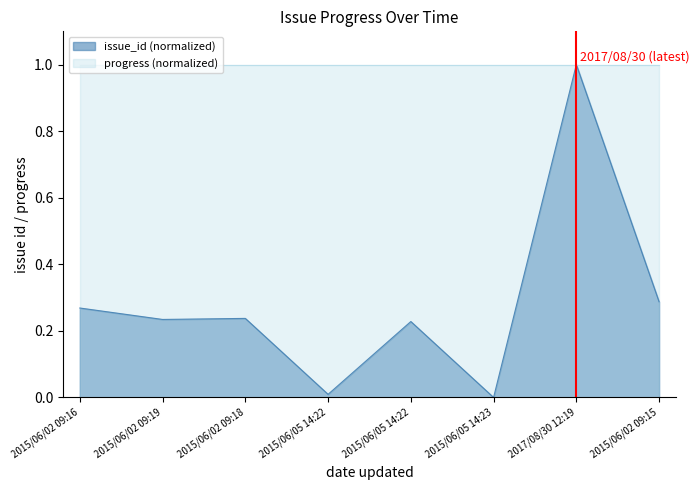

How many points are higher than both their immediate neighbors (excluding endpoints)?

3